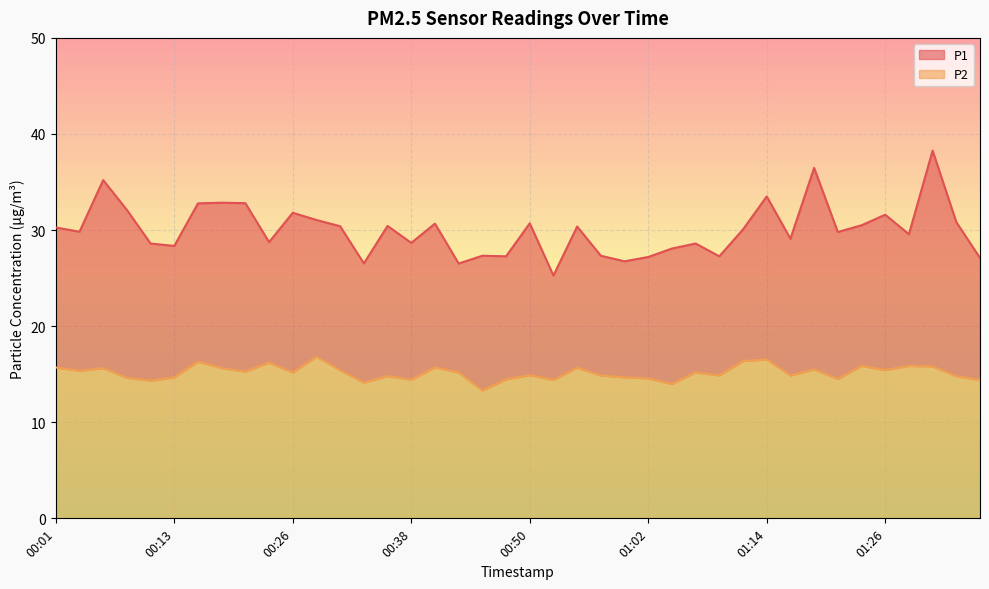

How many values in the P2 series are below 15?

19